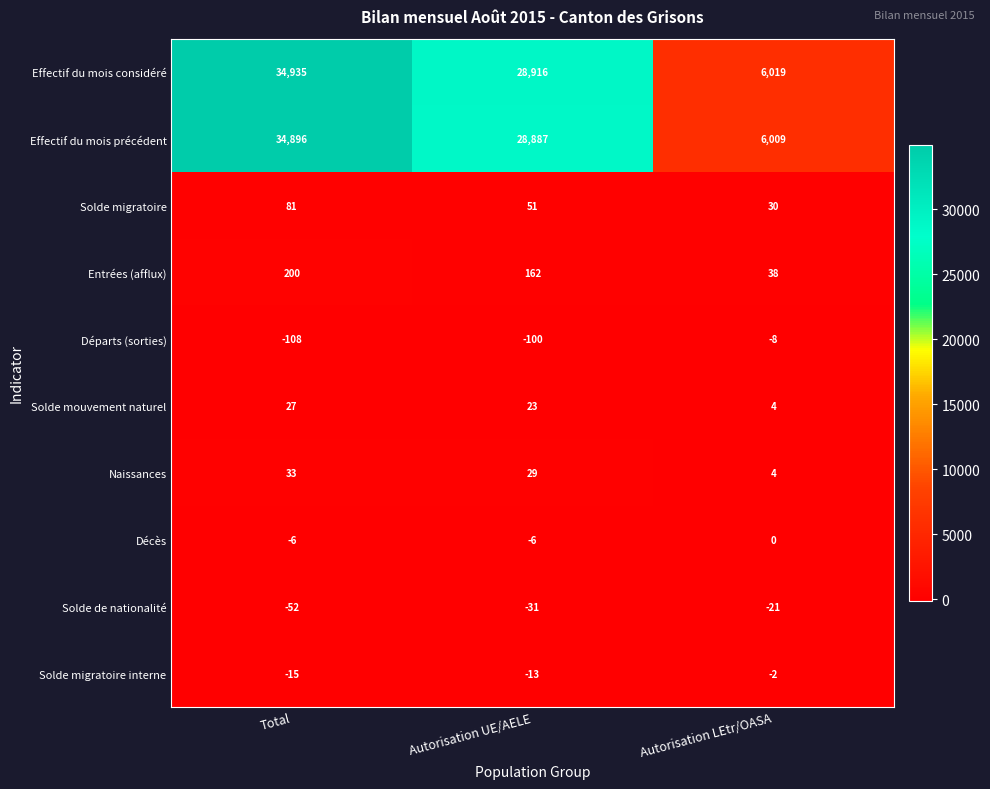

Which series has the largest range (max minus min)?

Effectif du mois considéré